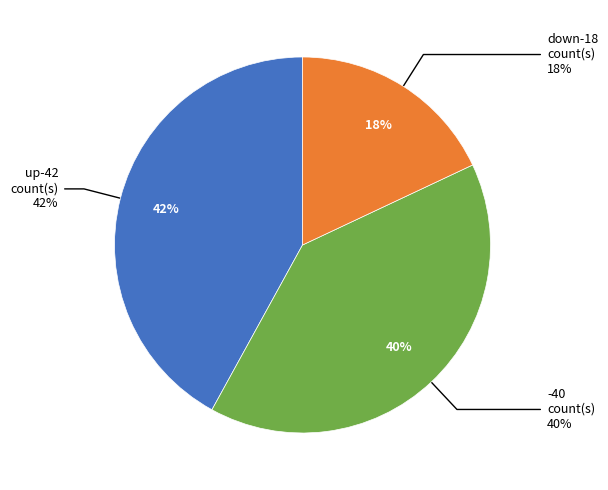

The down slice represents 18% of the pie. True or false?

True